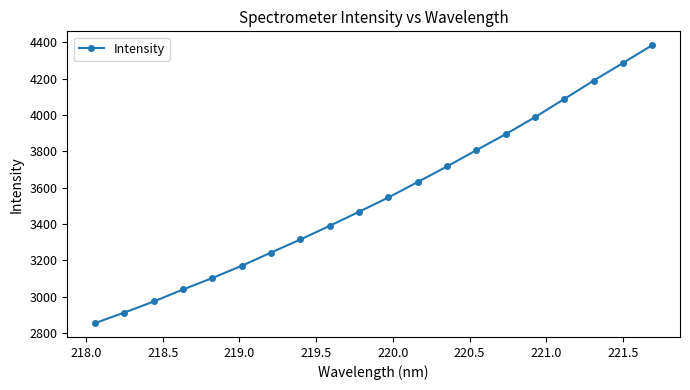

How many distinct data groups are displayed?

1